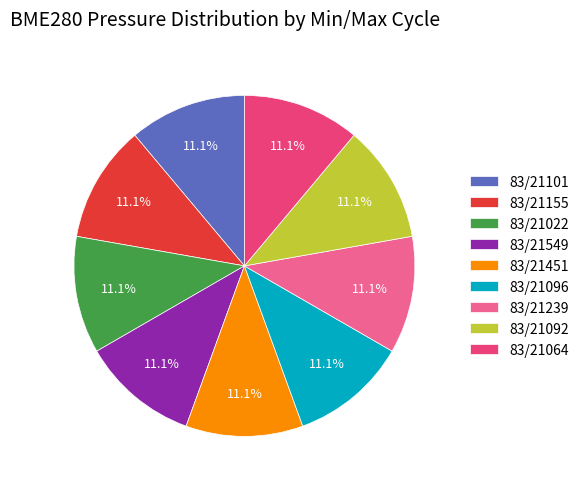

What is the total percentage of 83/21064 and 83/21155?

22.2%